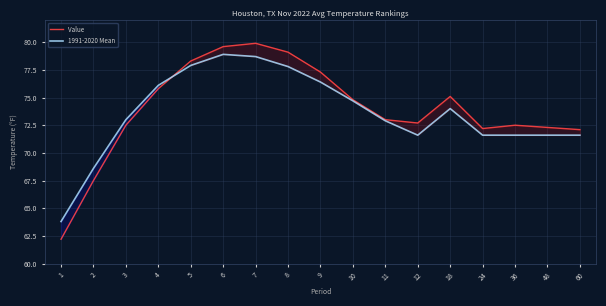

List the series in order of their overall mean, lowest first.

1991-2020 Mean, Value